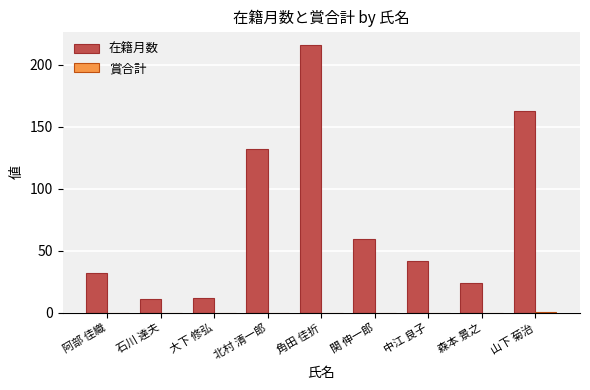

How many categories are shown in the chart?

9